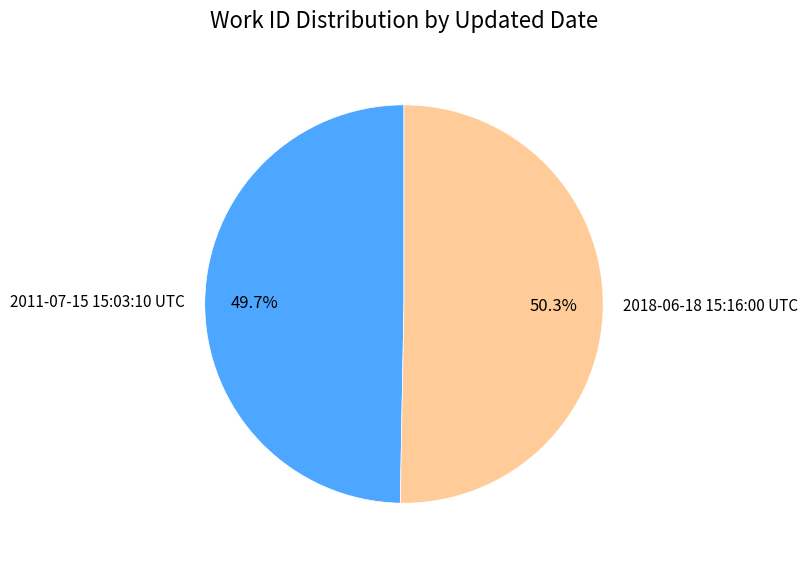

Count the number of slices in the pie.

2